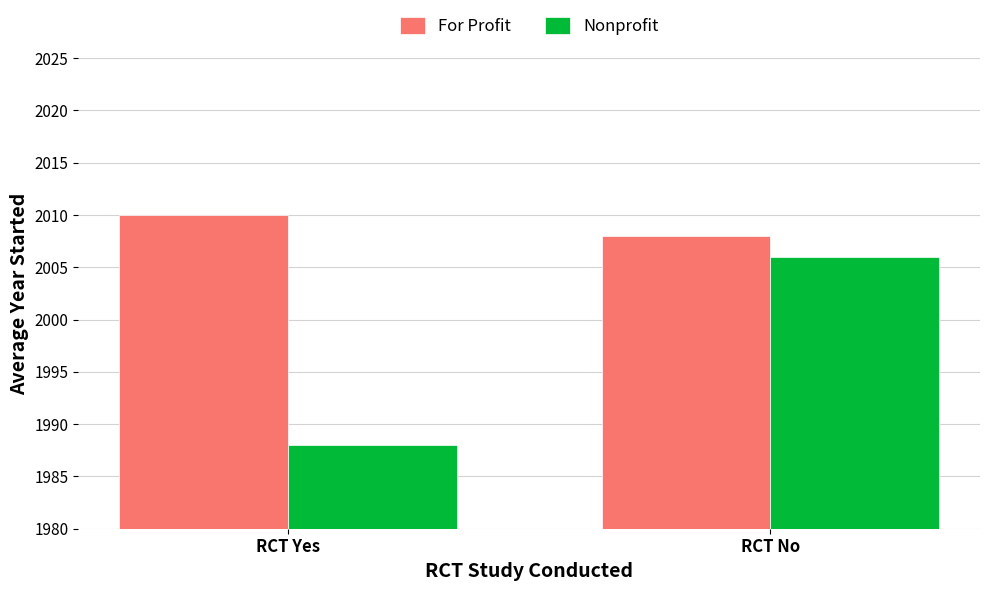

The For Profit series shows 733 at RCT Yes. True or false?

False